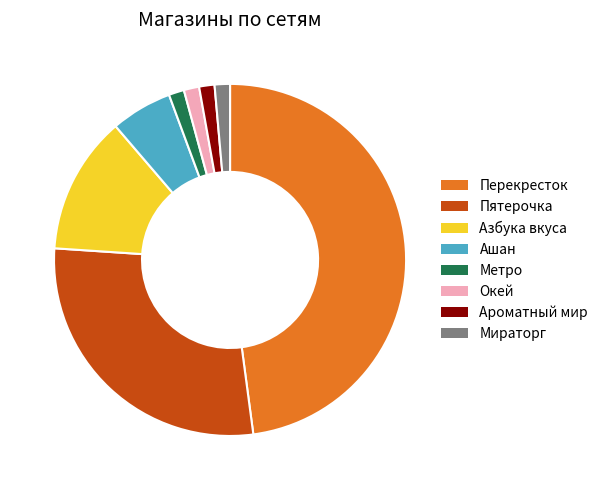

Is Окей the majority of the pie?

No